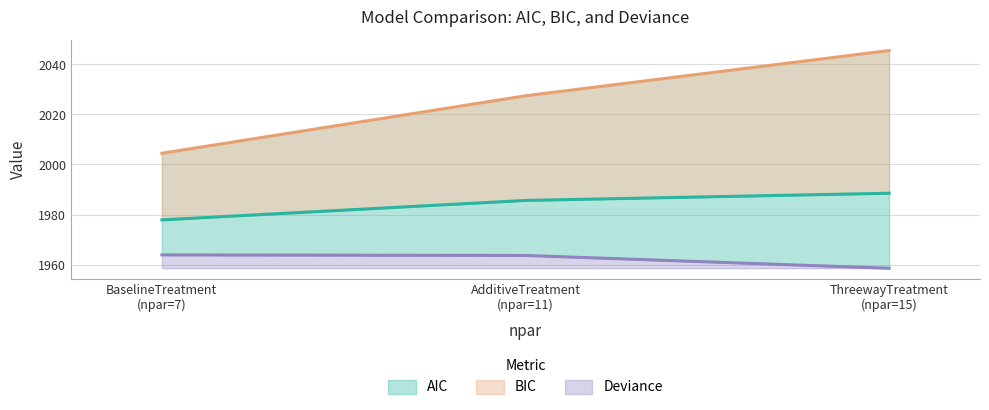

Reading right to left, list all the values displayed in this chart.

AIC: 1988.5	1985.6	1977.9
BIC: 2045.6	2027.5	2004.5
deviance: 1958.5	1963.6	1963.9